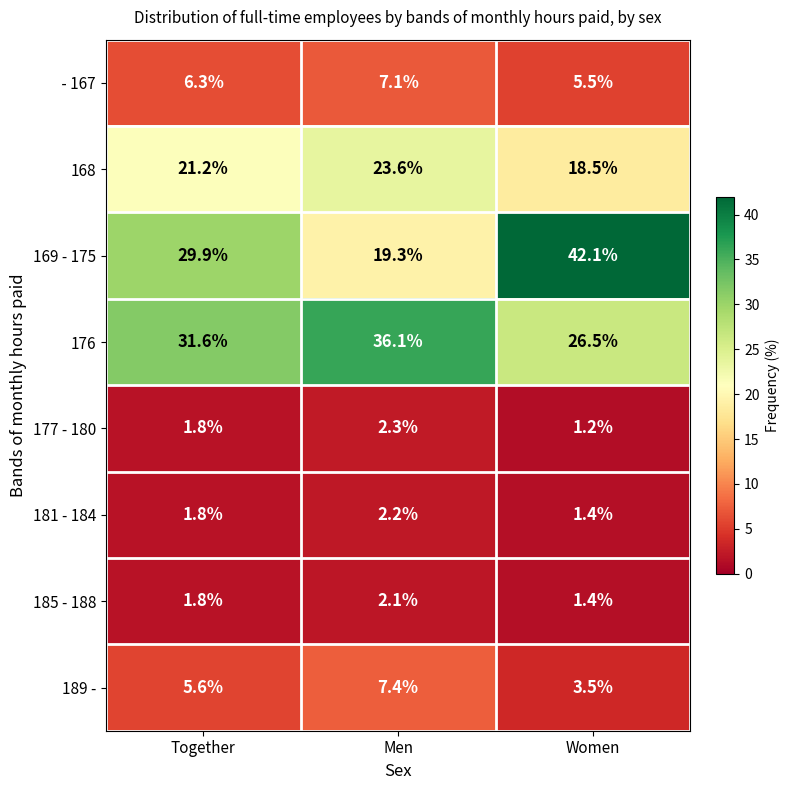

What is the sum of all 189 - values?

16.5